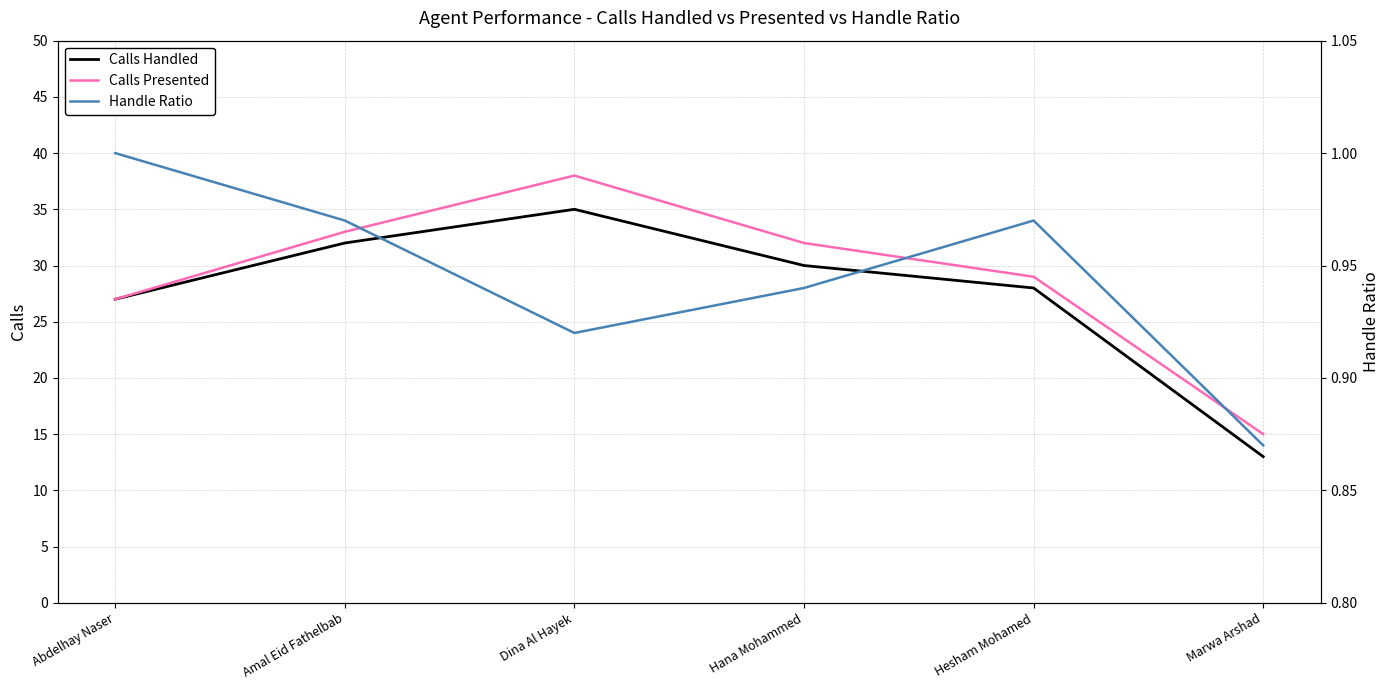

At which category is the sum across all series the highest?

Dina Al Hayek